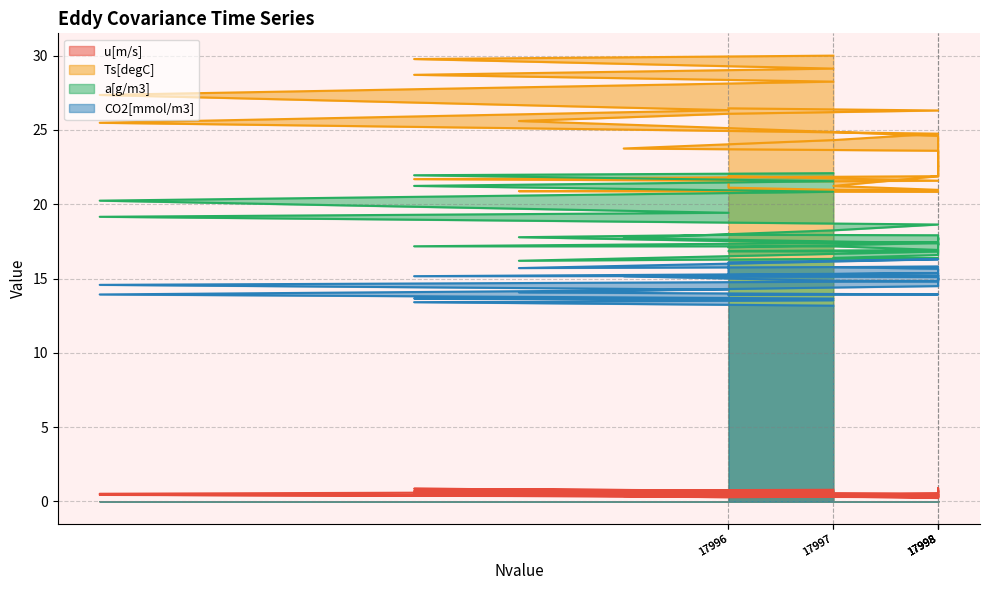

How many lines are shown in the chart?

4